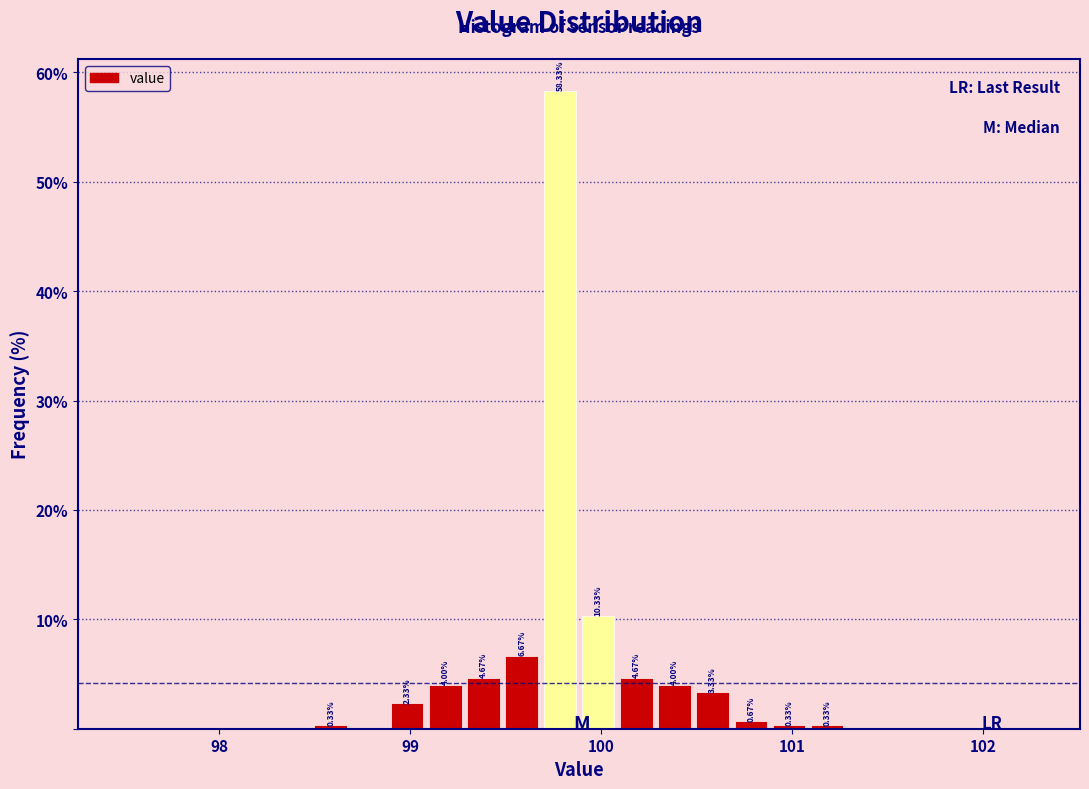

Around what value on the x-axis is the tallest bar? Give the approximate position of its centre, as read against the axis.

99.8